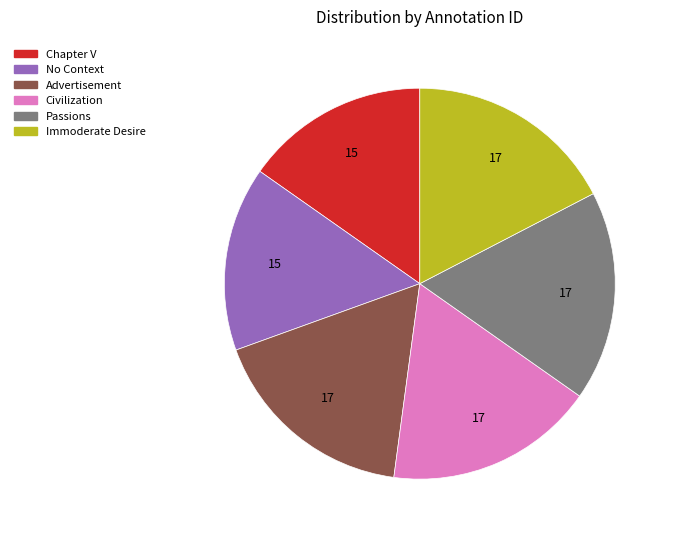

Do Chapter V and Immoderate Desire together represent more than half of the pie?

No